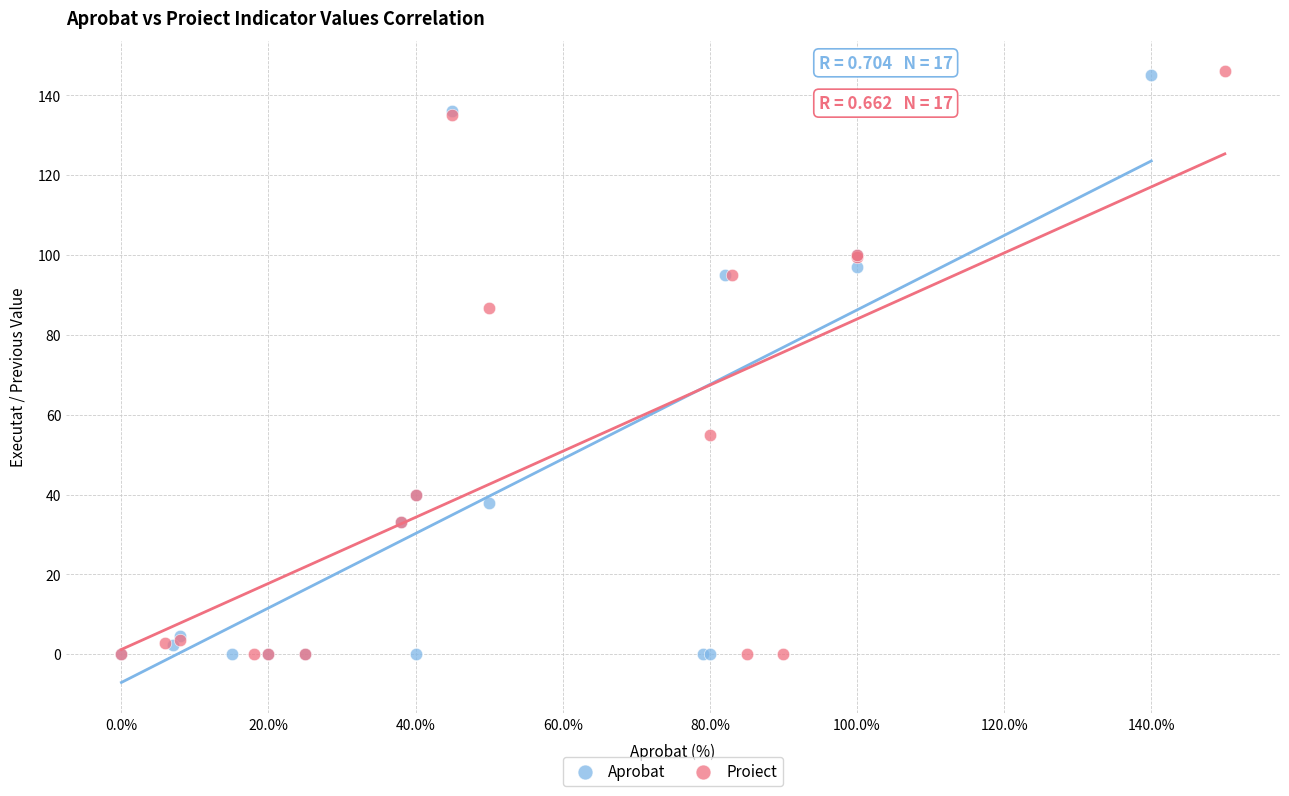

Which series has the widest spread of Y values?

Proiect